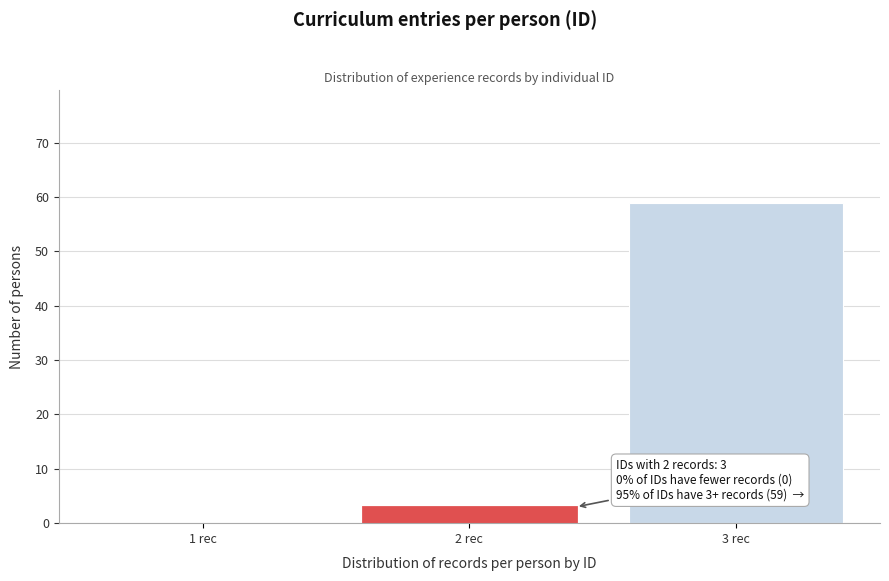

Which range on the x-axis has the tallest bar?

2.5 to 3.5